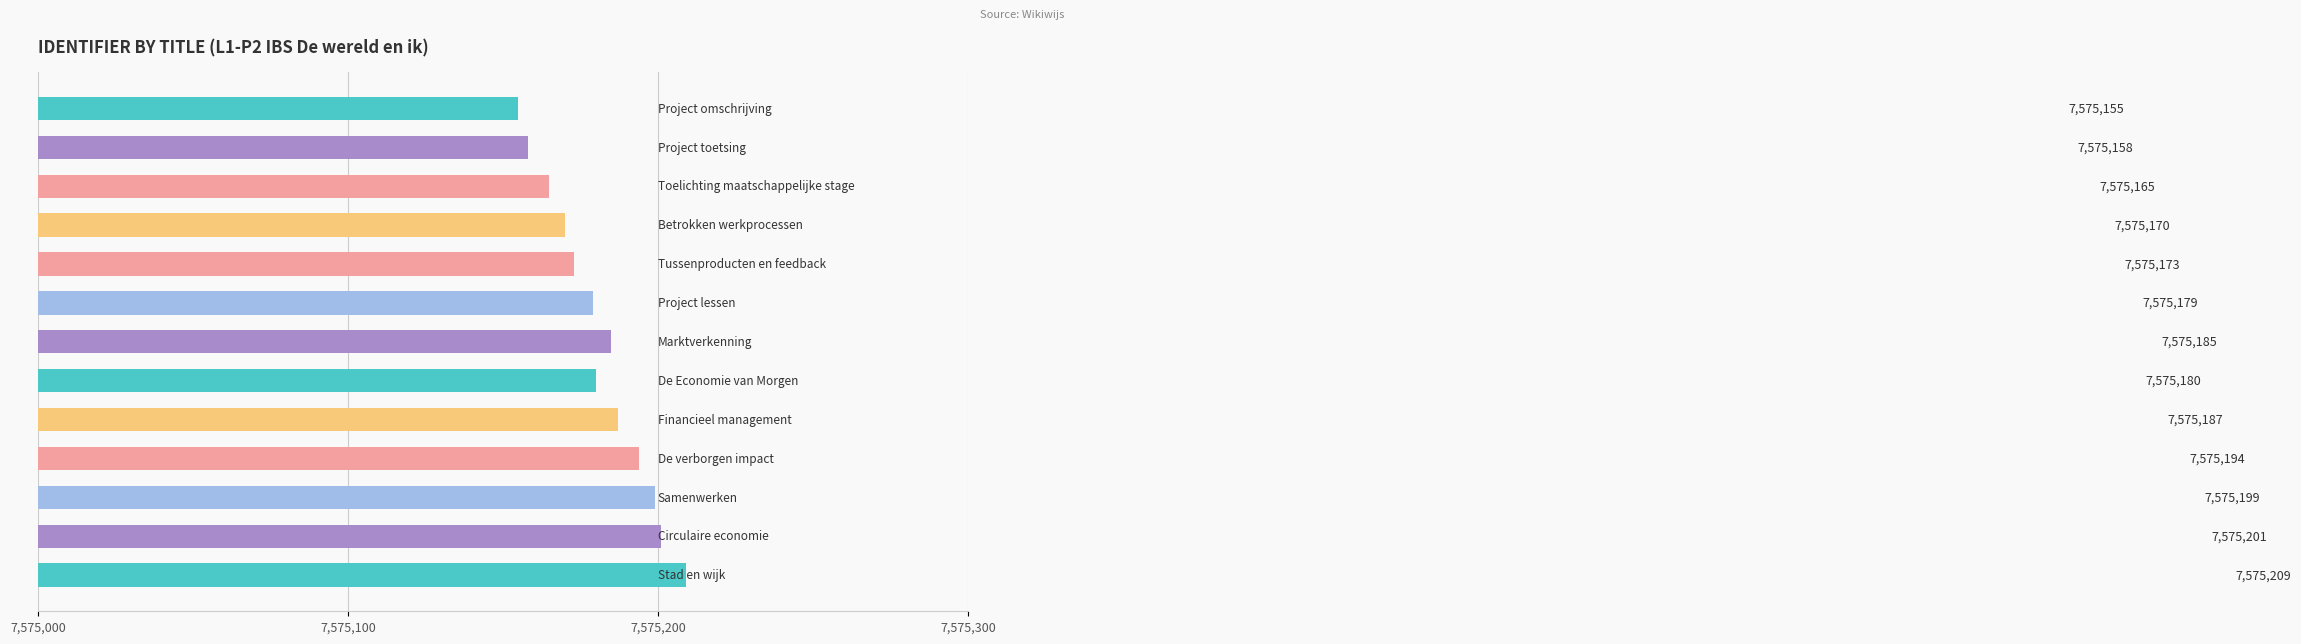

What is the smallest value displayed?

7575155